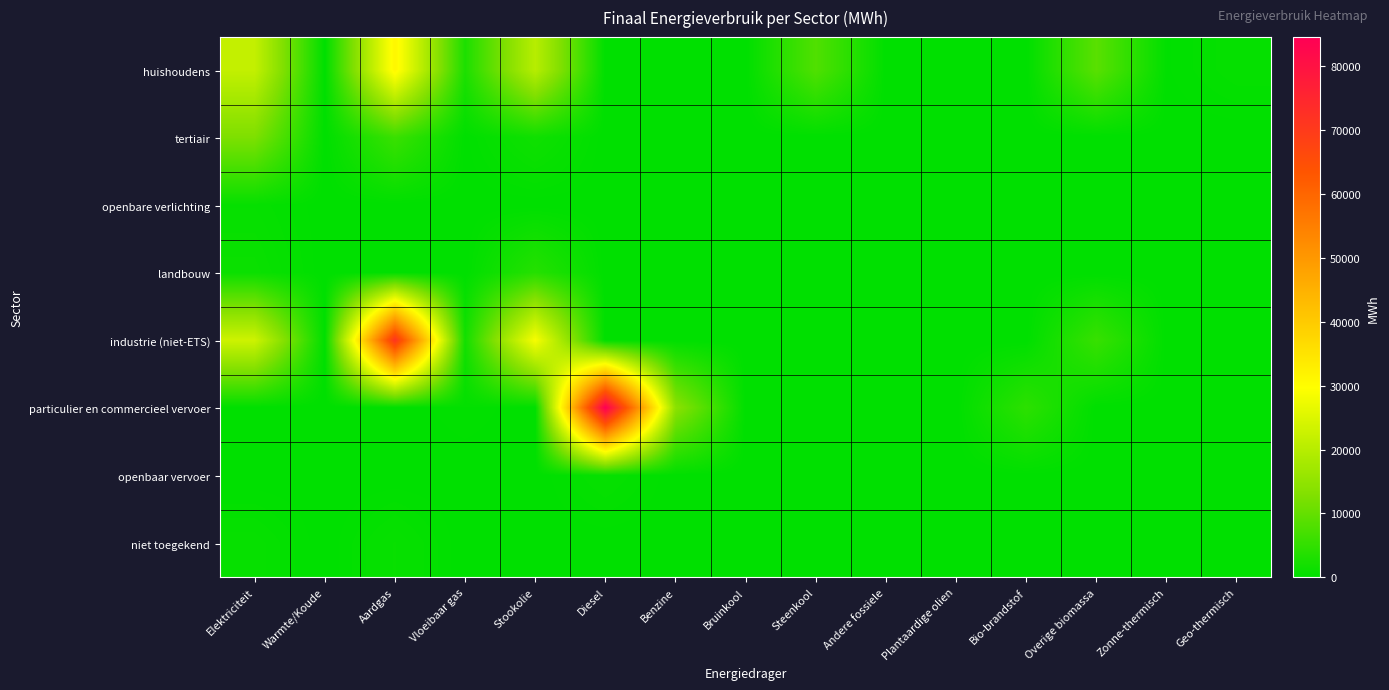

Between Vloeibaar gas and Diesel, which series saw the biggest shift?

particulier en commercieel vervoer